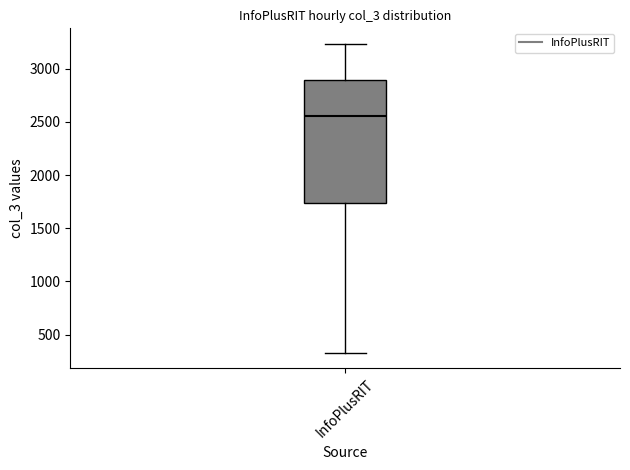

Where does the lower whisker of the box for InfoPlusRIT end on the y-axis? The values are not printed on the chart, so give them approximately, as read against the axis.

350